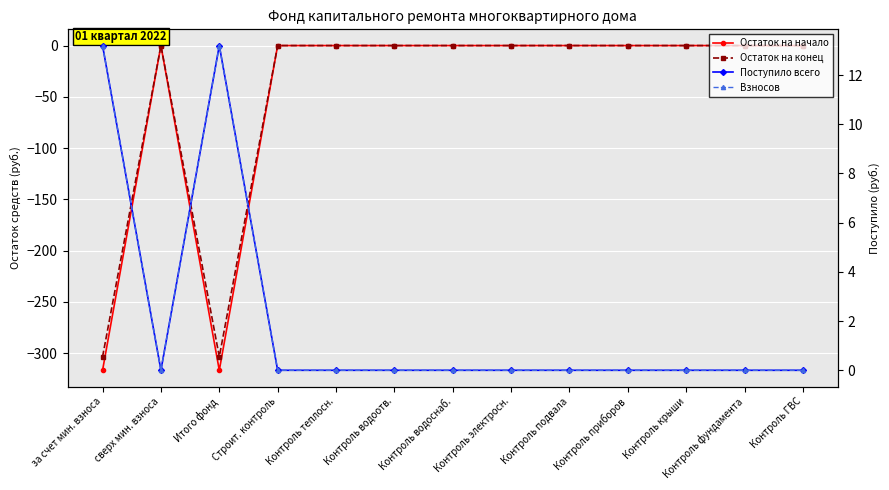

How many values in the Поступило всего series exceed 0?

2